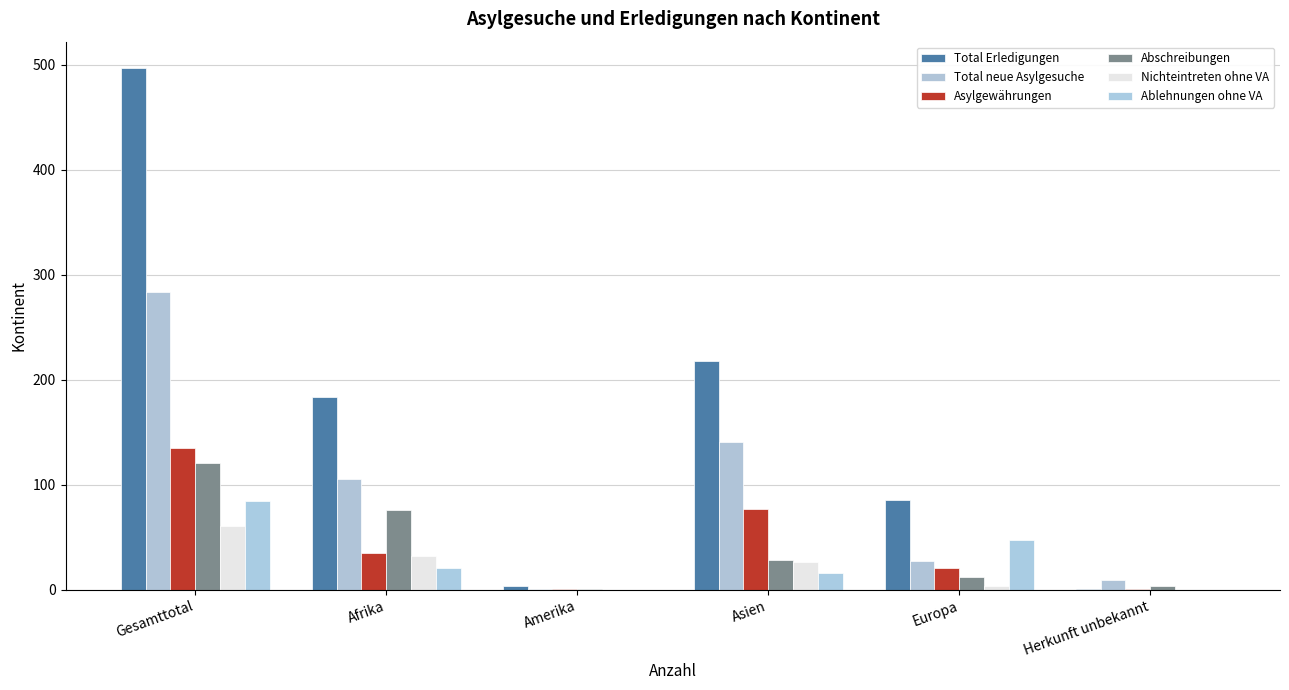

Reading right to left, list all the values displayed in this chart.

Total Erledigungen: 1	85	218	3	183	497
Total neue Asylgesuche: 9	27	141	1	105	283
Asylgewährungen: 1	21	77	1	35	135
Abschreibungen: 3	12	28	1	76	121
Nichteintreten ohne VA: 0	3	26	0	32	61
Ablehnungen ohne VA: 0	47	16	0	21	84